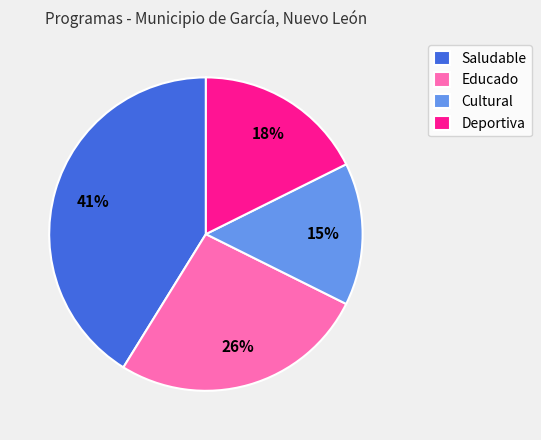

To the nearest percent, what is the difference between the largest and smallest slice percentages?

26%